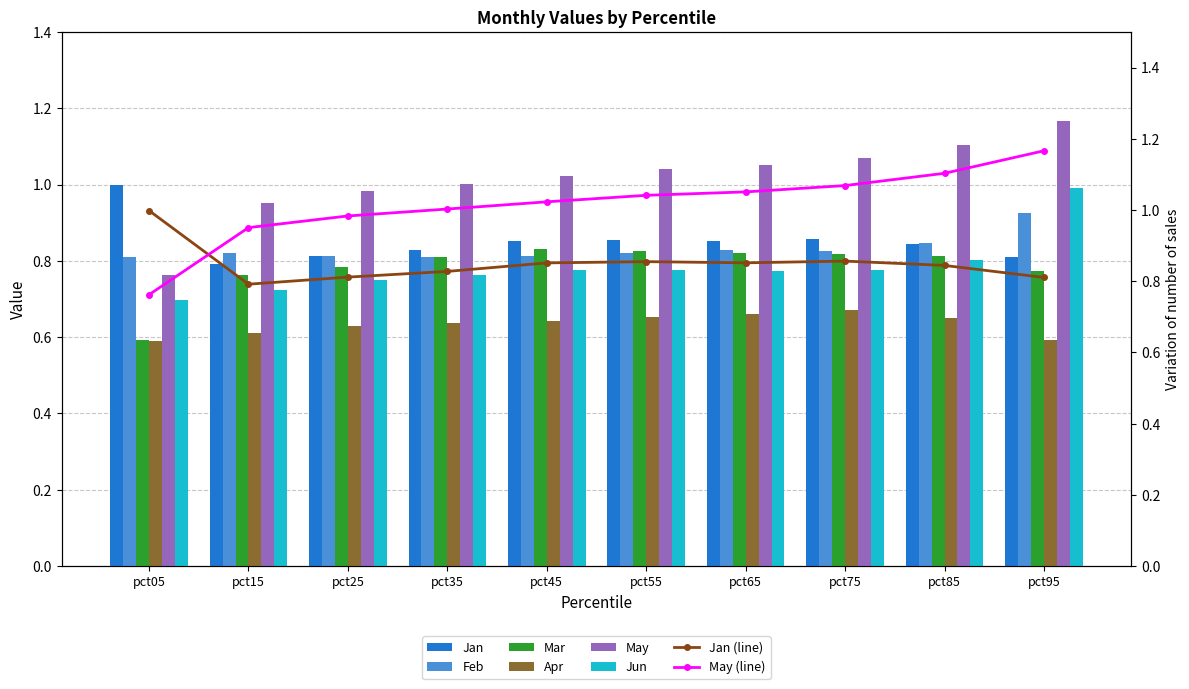

Reading left to right, list all the values displayed in this chart.

Jan: pct05=1.0	pct15=0.8	pct25=0.8	pct35=0.8	pct45=0.9	pct55=0.9	pct65=0.9	pct75=0.9	pct85=0.8	pct95=0.8
Feb: pct05=0.8	pct15=0.8	pct25=0.8	pct35=0.8	pct45=0.8	pct55=0.8	pct65=0.8	pct75=0.8	pct85=0.8	pct95=0.9
Mar: pct05=0.6	pct15=0.8	pct25=0.8	pct35=0.8	pct45=0.8	pct55=0.8	pct65=0.8	pct75=0.8	pct85=0.8	pct95=0.8
Apr: pct05=0.6	pct15=0.6	pct25=0.6	pct35=0.6	pct45=0.6	pct55=0.7	pct65=0.7	pct75=0.7	pct85=0.6	pct95=0.6
May: pct05=0.8	pct15=1.0	pct25=1.0	pct35=1.0	pct45=1.0	pct55=1.0	pct65=1.1	pct75=1.1	pct85=1.1	pct95=1.2
Jun: pct05=0.7	pct15=0.7	pct25=0.7	pct35=0.8	pct45=0.8	pct55=0.8	pct65=0.8	pct75=0.8	pct85=0.8	pct95=1.0